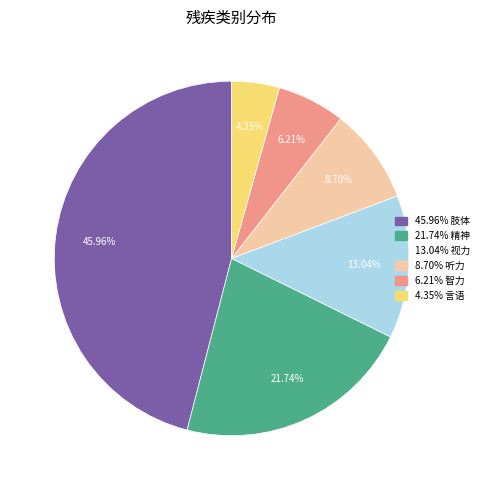

Is there a majority slice in this chart?

No